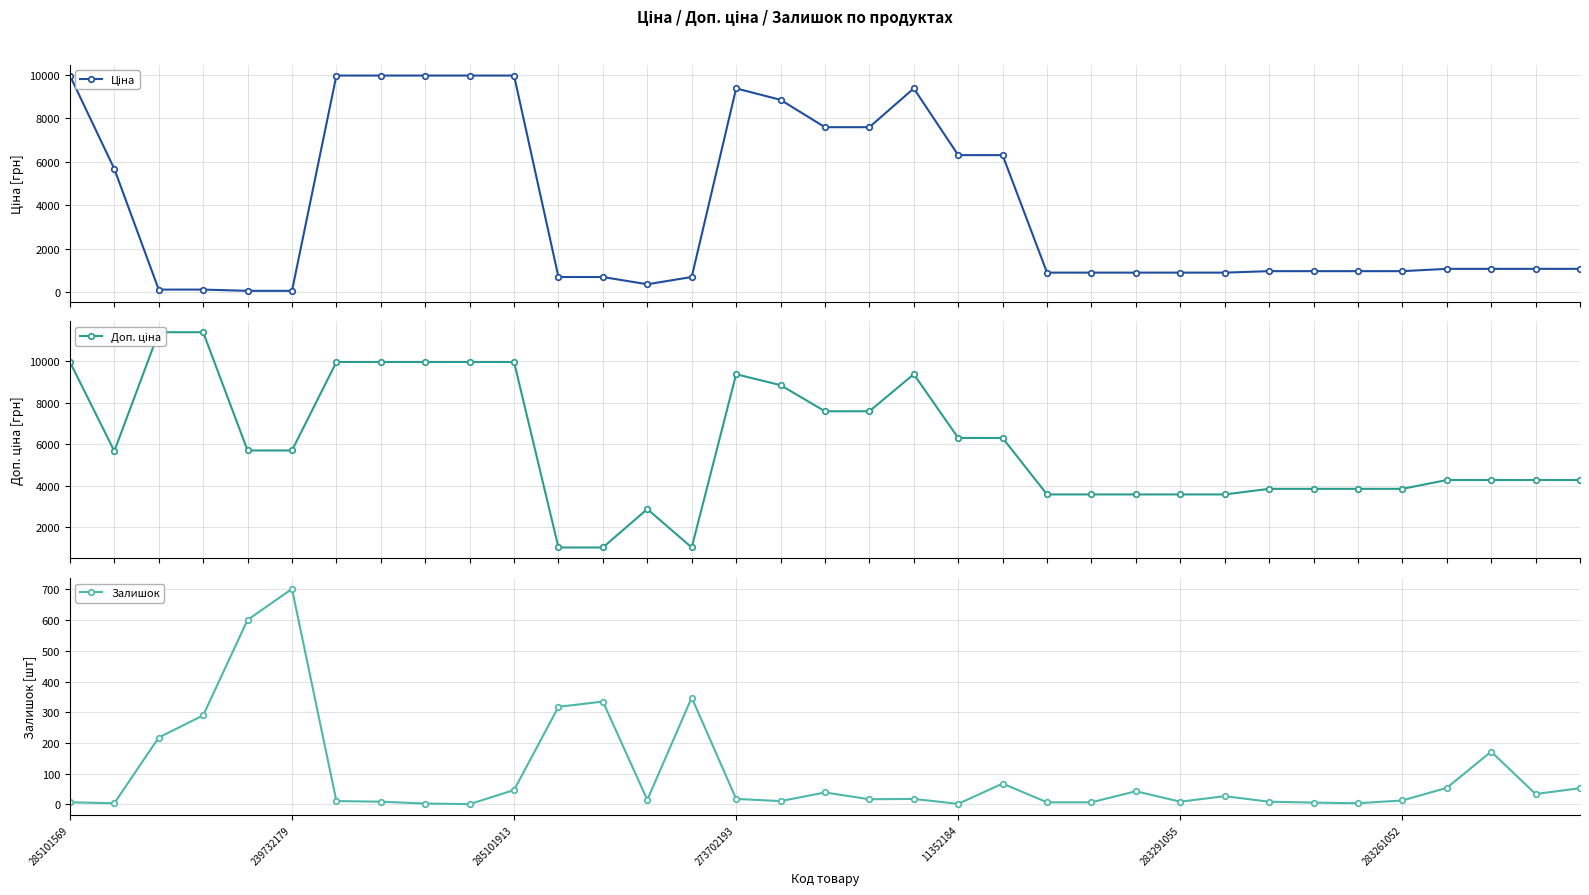

Where is the first local maximum for Залишок?

239732179